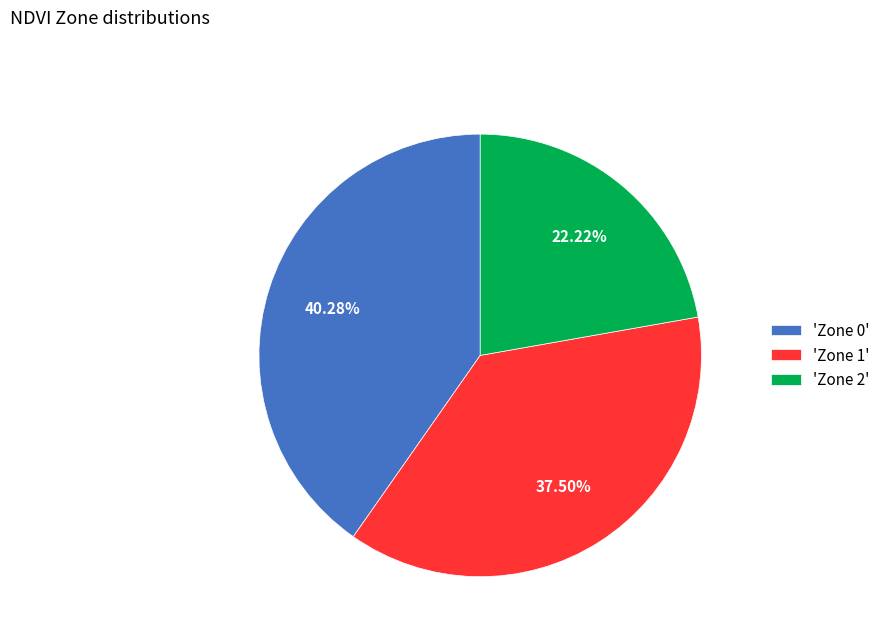

Between 'Zone 0' and 'Zone 2', which is larger?

'Zone 0'